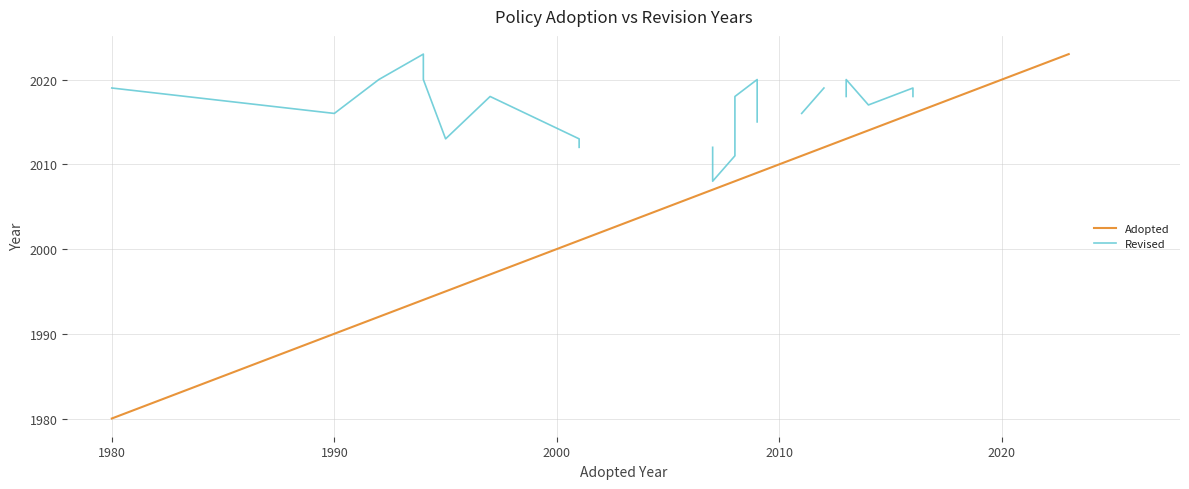

True or false: Adopted and Revised intersect in this chart.

False